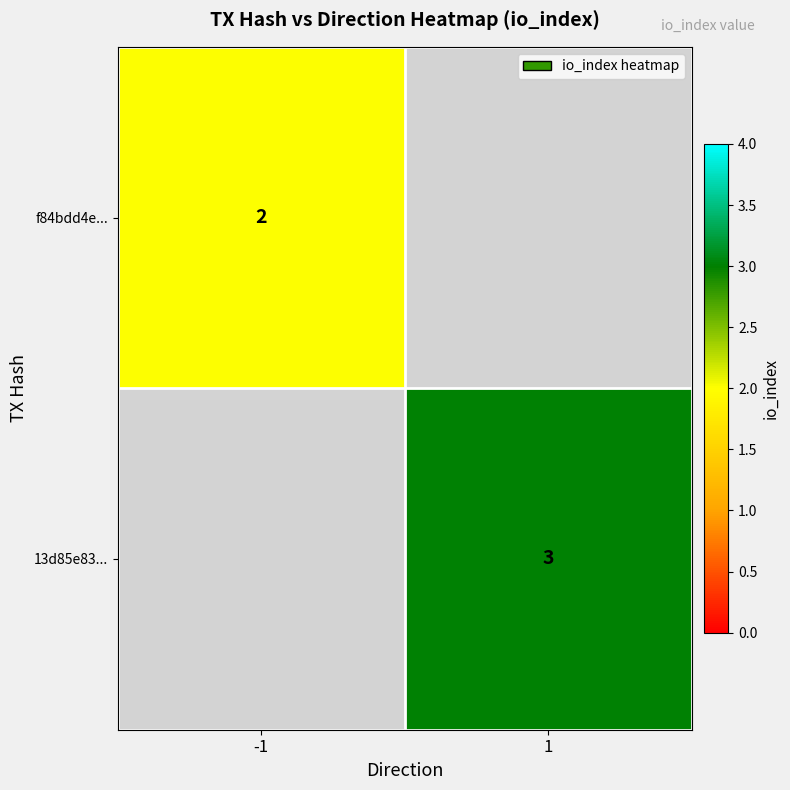

At how many categories does at least one series exceed 2?

1